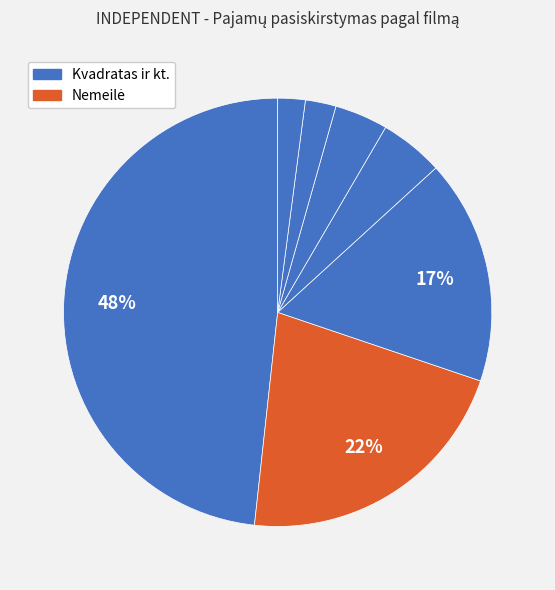

What is the largest slice in the pie chart?

Kvadratas